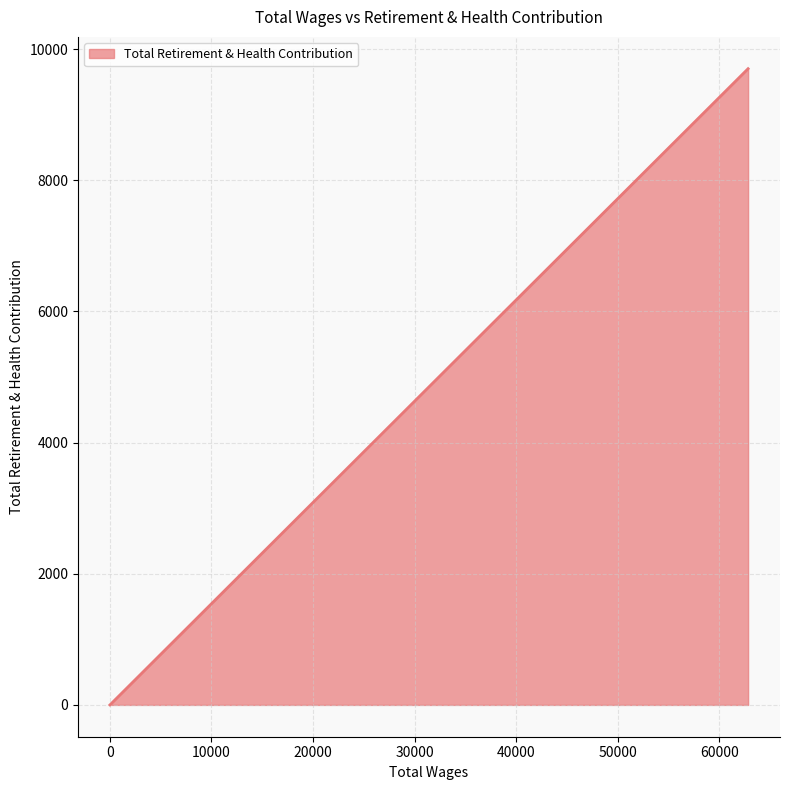

How many lines are shown in the chart?

1